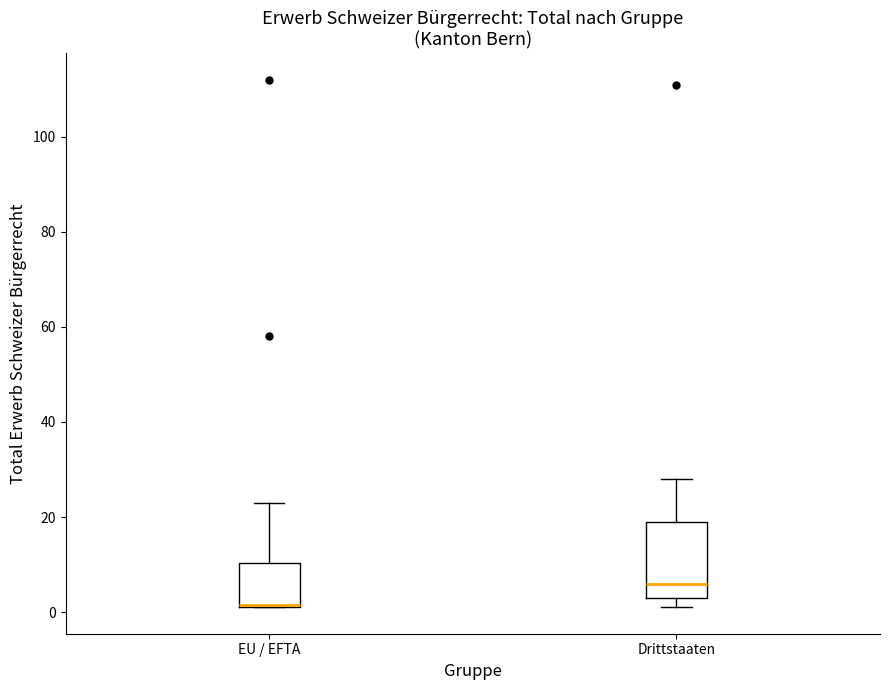

Which box is the tallest, from its lower edge to its upper edge?

Drittstaaten